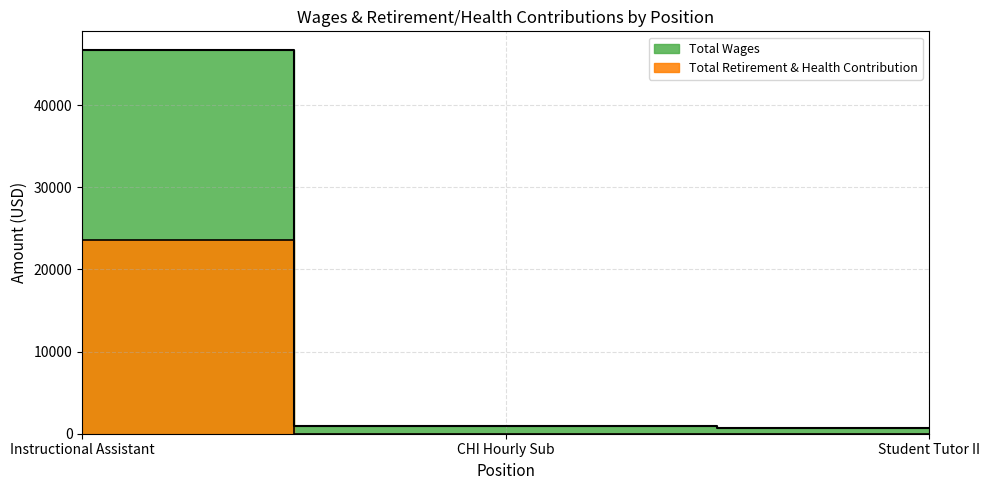

What is the difference between the Total Wages values at Student Tutor II and CHI Hourly Sub?

285